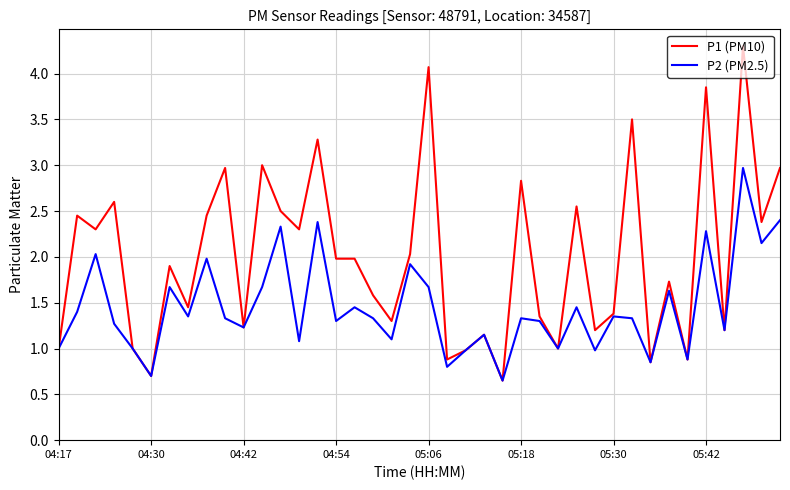

How many categories are shown in the chart?

40